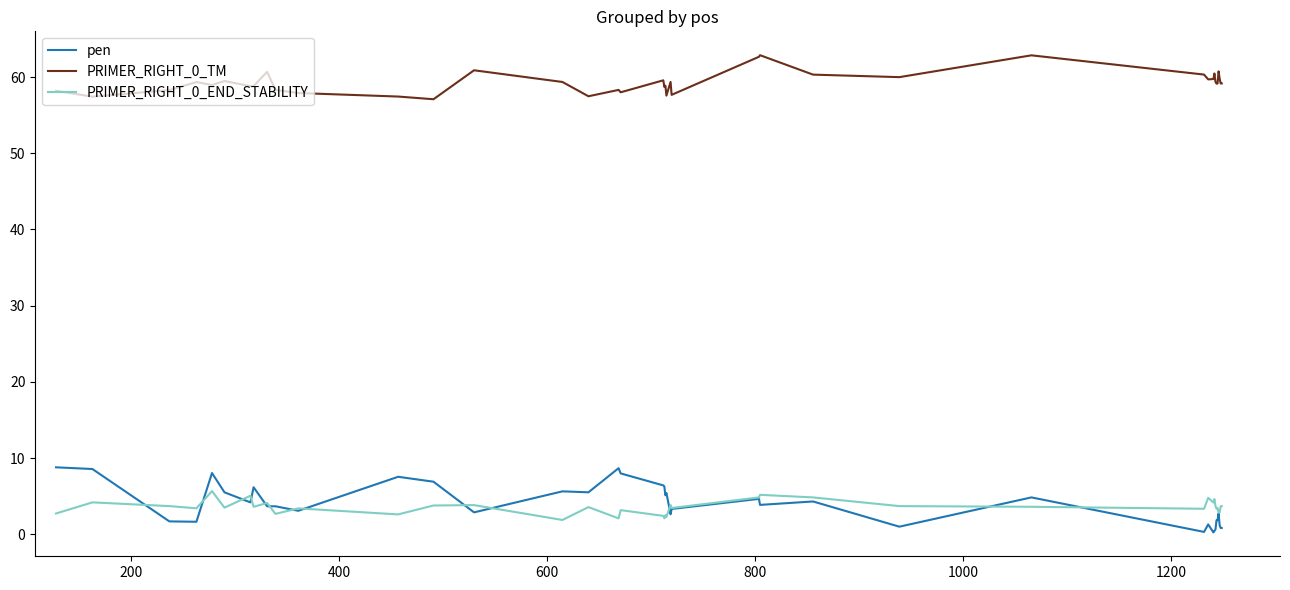

What is the minimum value for PRIMER_RIGHT_0_TM?

57.1